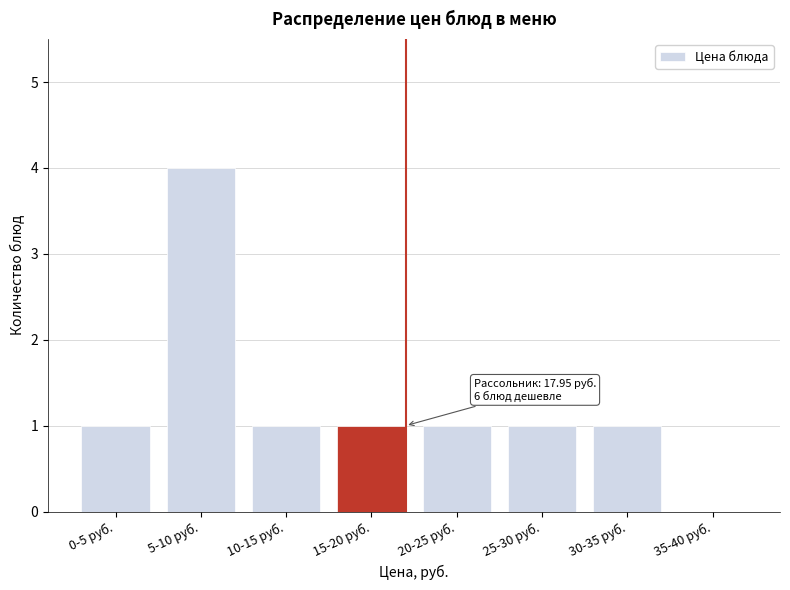

Reading right to left, transcribe all the data shown in this chart.

35-40 руб.=0	30-35 руб.=1	25-30 руб.=1	20-25 руб.=1	15-20 руб.=1	10-15 руб.=1	5-10 руб.=4	0-5 руб.=1